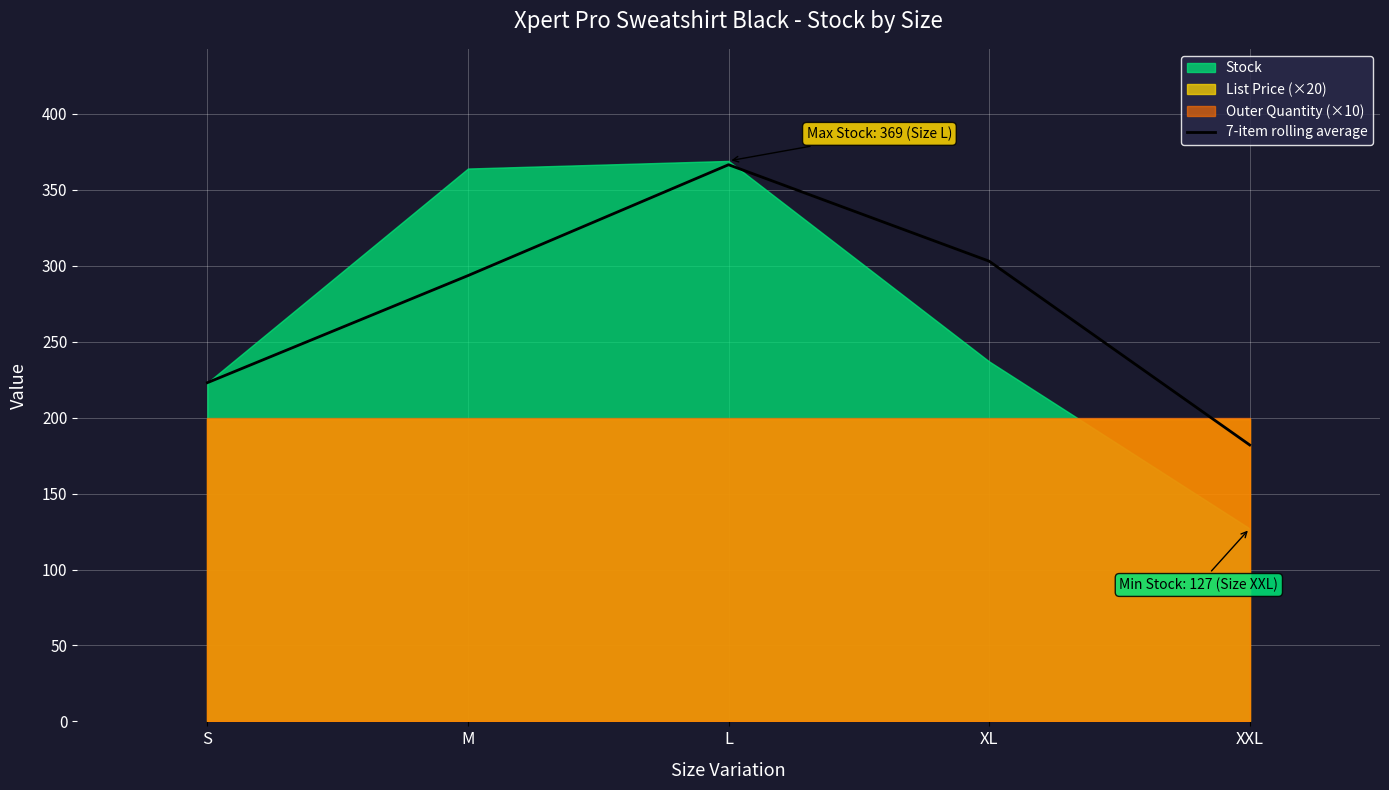

Read the value at XL.

303.0